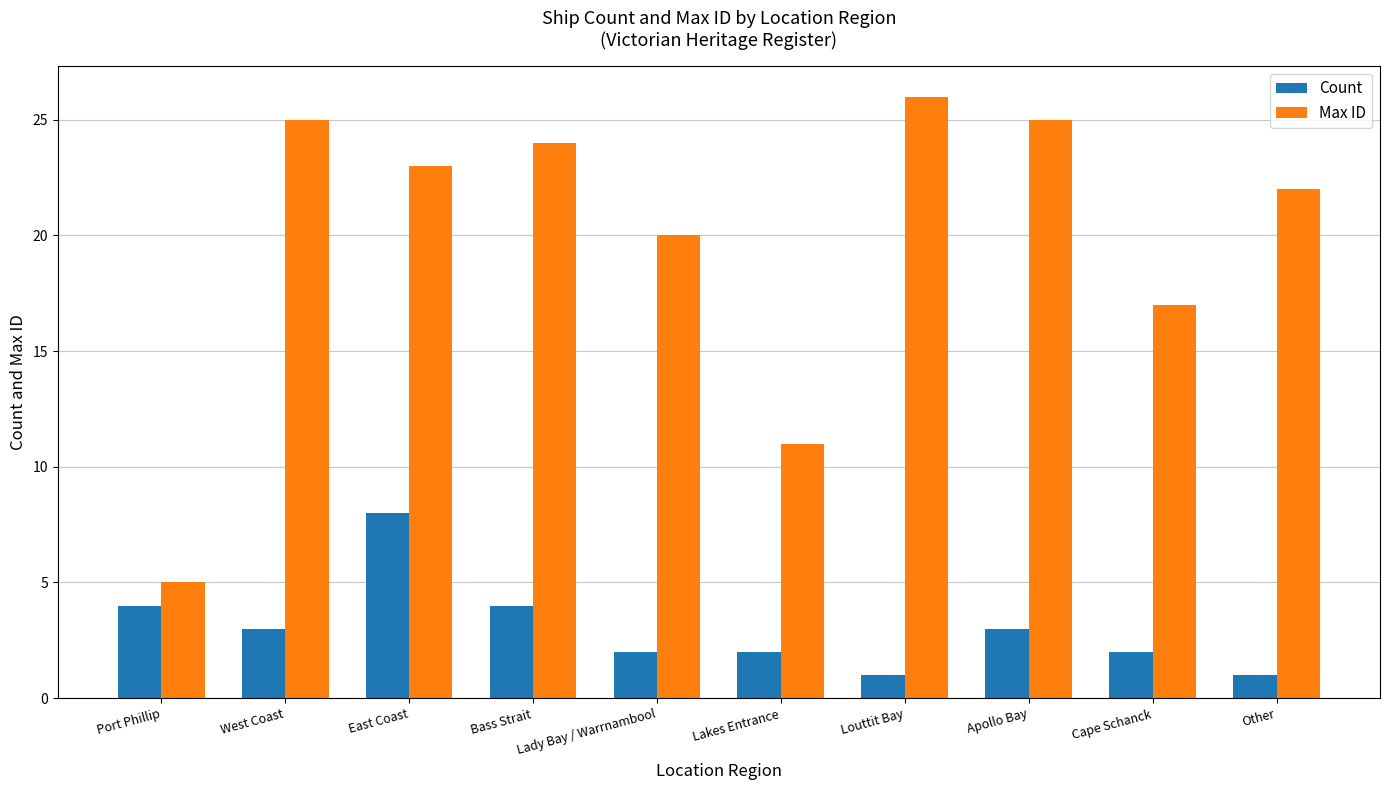

What is the difference between the highest and lowest values at Other?

21